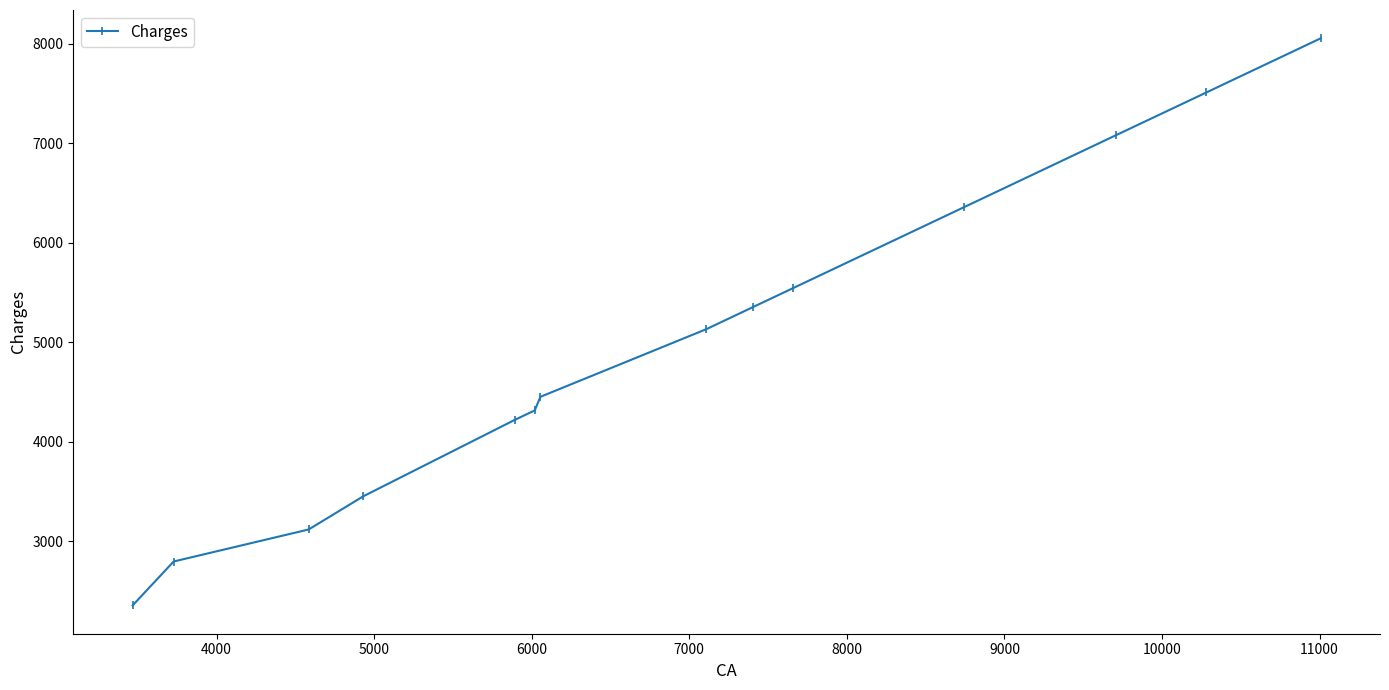

What is the greatest value displayed?

8055